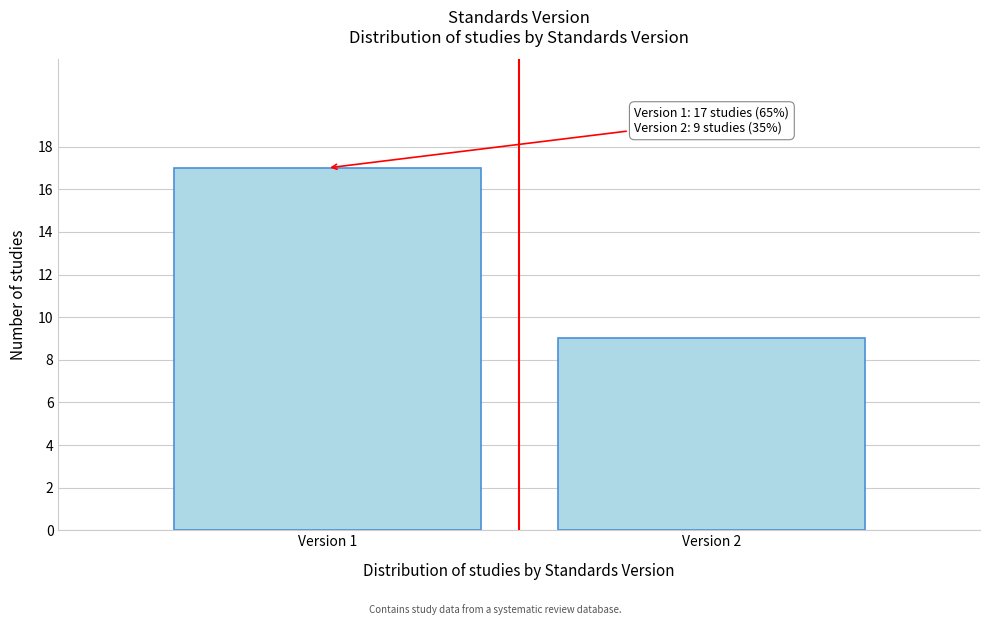

Reading left to right, what are all the values shown in this chart?

17	9